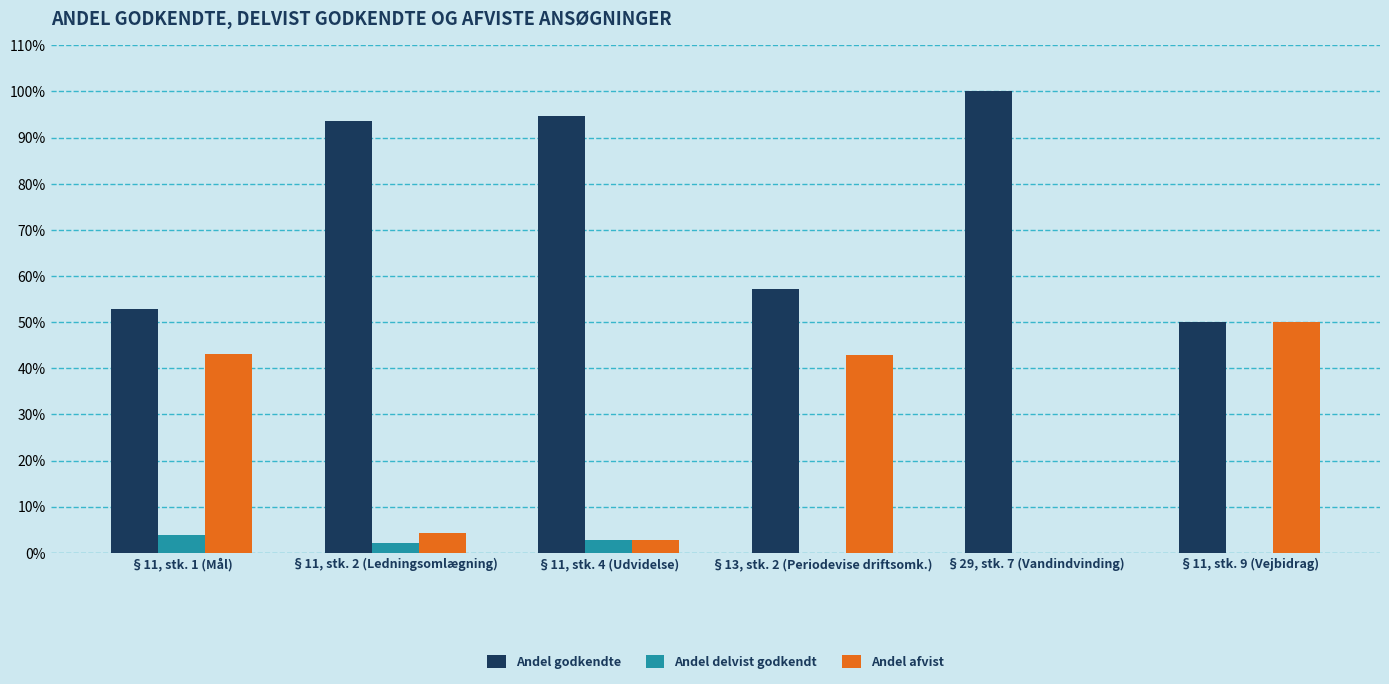

What is the label of the 5th bar from the left?

§29, stk. 7 (Vandindvinding)